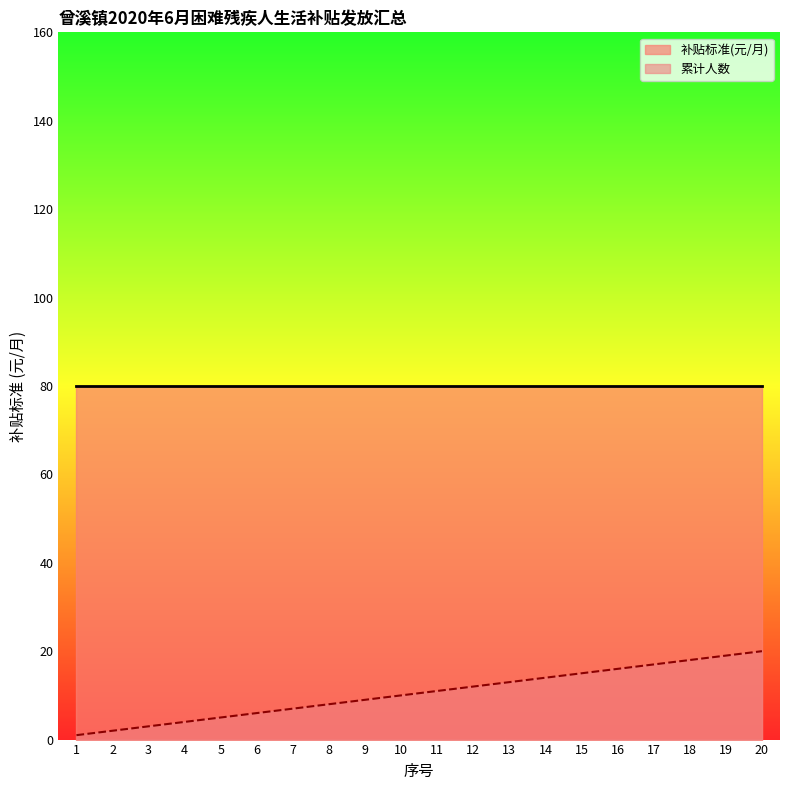

The value of 补贴标准(元/月) at 14 is 104. True or false?

False